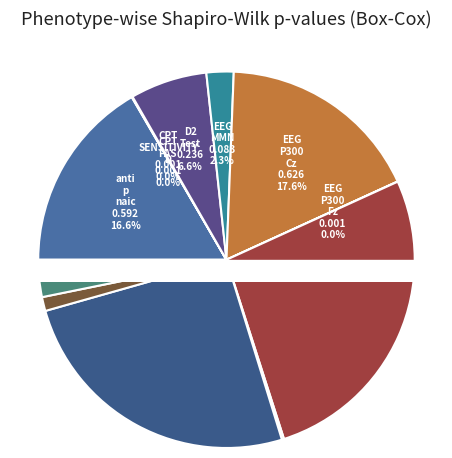

Which slice is the smallest?

EEG_P300_Fz